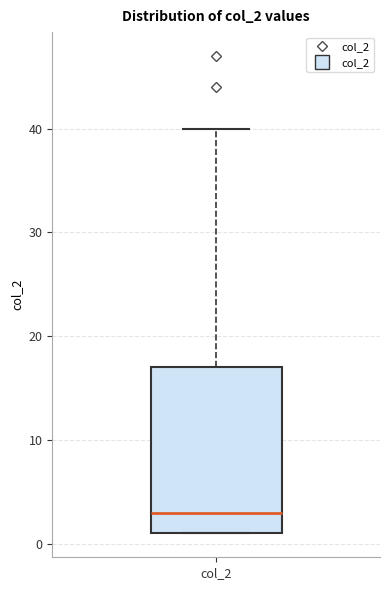

Transcribe this box plot: give where the median line is, the range the box spans, and where the two whiskers end, as read against the y-axis. The values are not printed on the chart, so give them approximately, as read against the axis.

median 3, box 1 to 17, whiskers 1 to 40